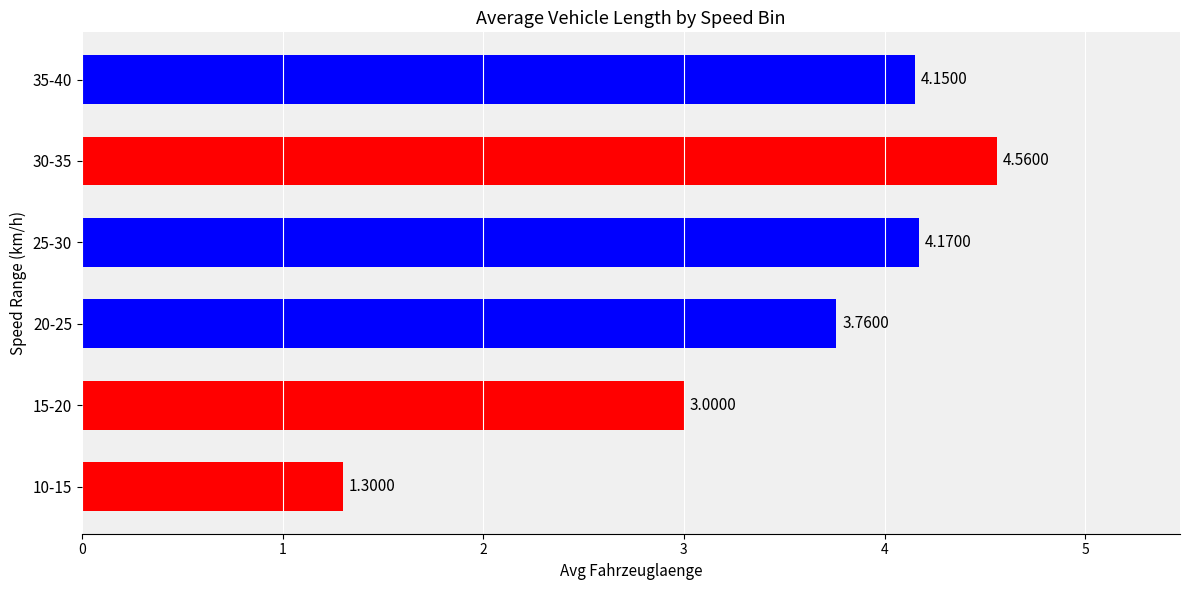

What is the difference between the maximum and minimum values?

3.3